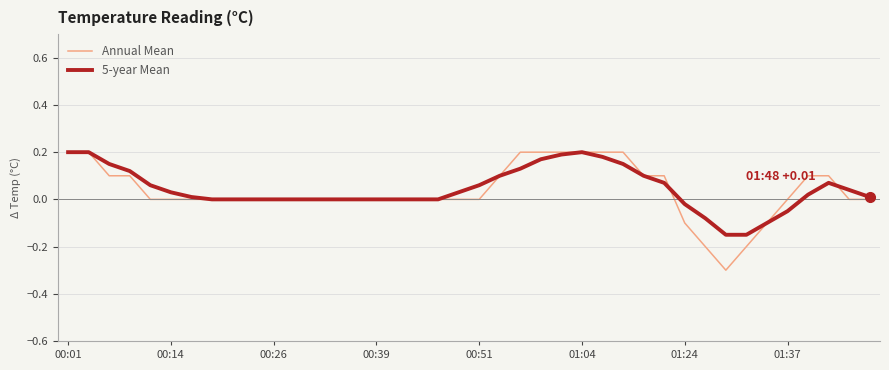

True or false: 5-year Mean and Annual Mean intersect in this chart.

True